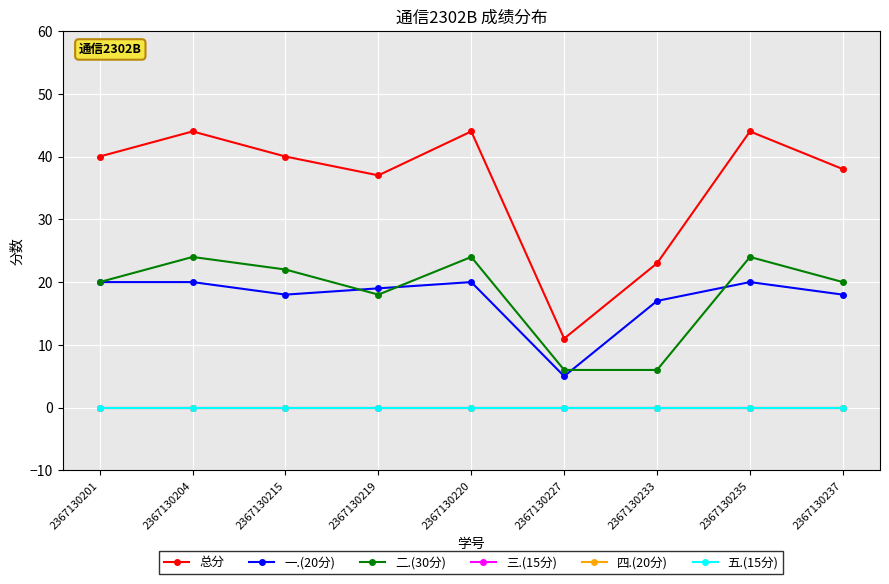

True or false: 二.(30分) has a value of 35 at 2367130237.

False